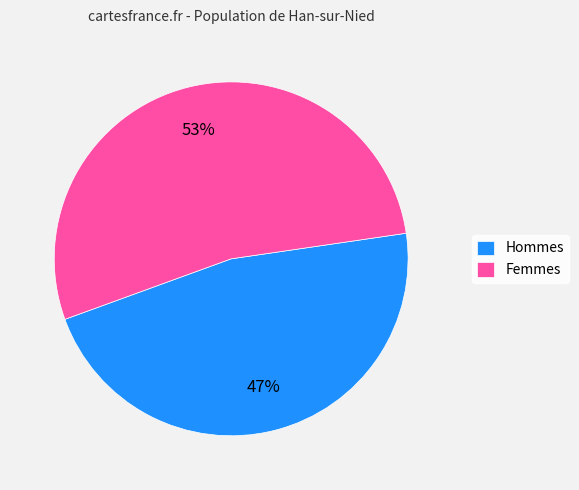

What is the smallest slice in the pie chart?

Hommes